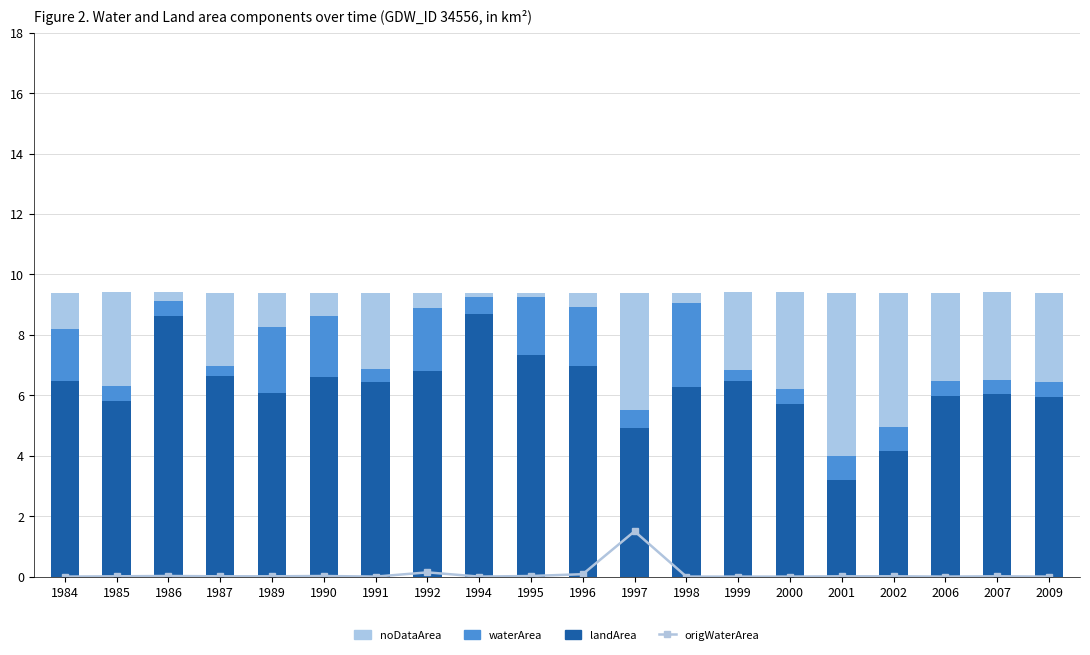

Which series has the largest range (max minus min)?

landArea